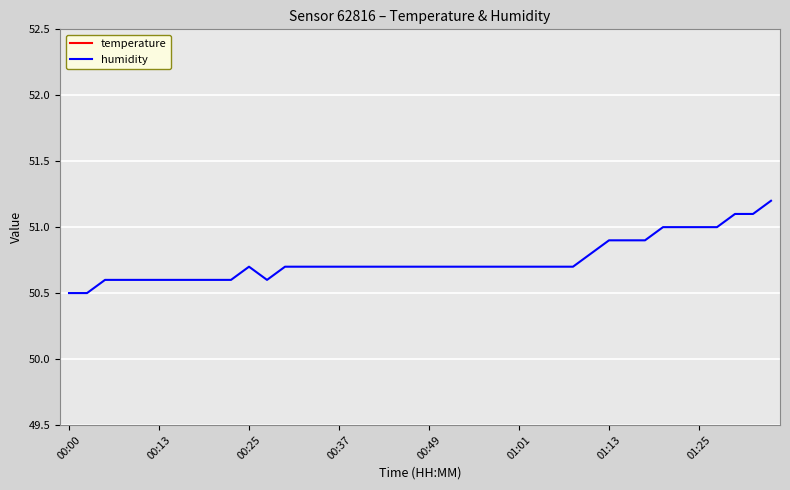

The value of humidity at 01:13 is 78.3. True or false?

False